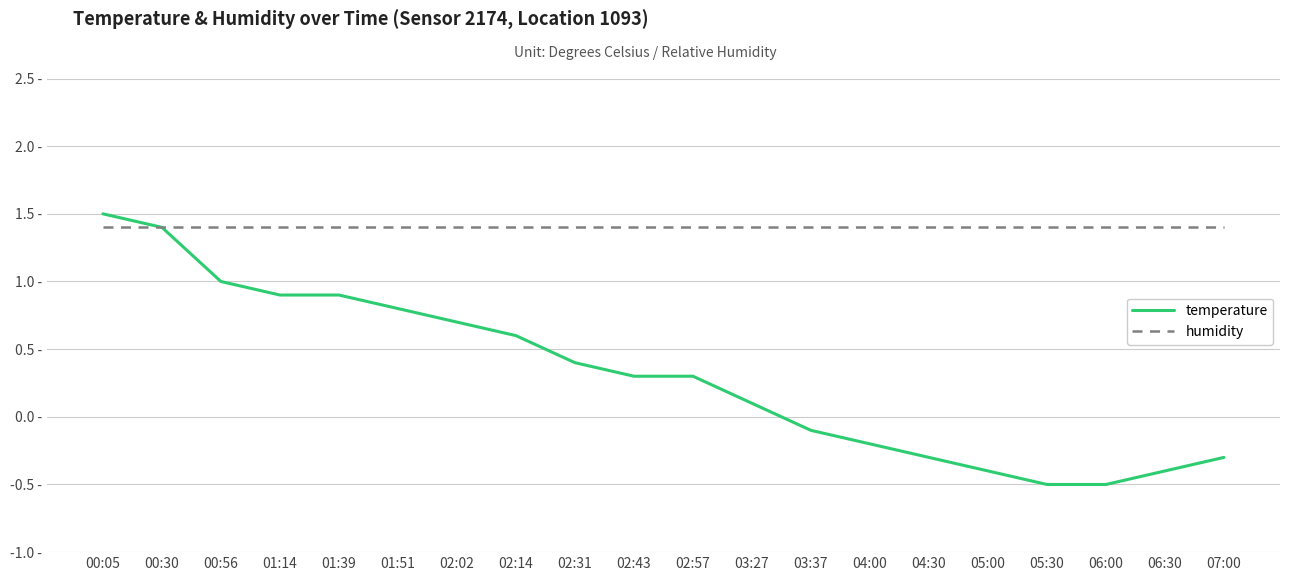

Is this an area chart (filled region under the line)?

No